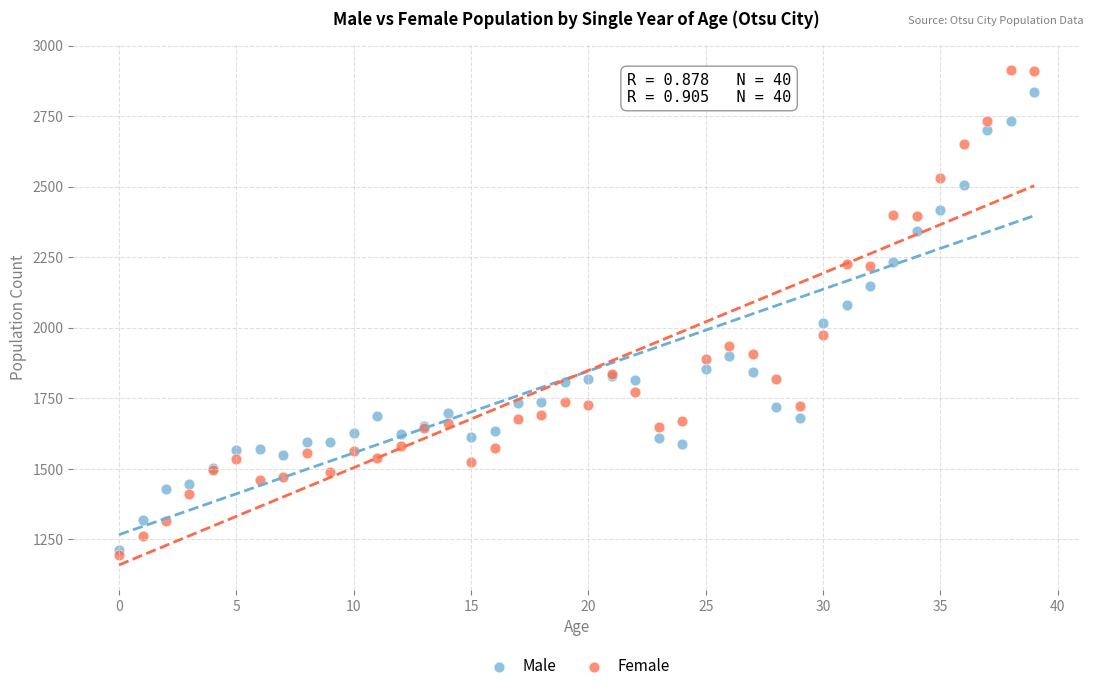

What are all the series names shown in the legend?

Male, Female